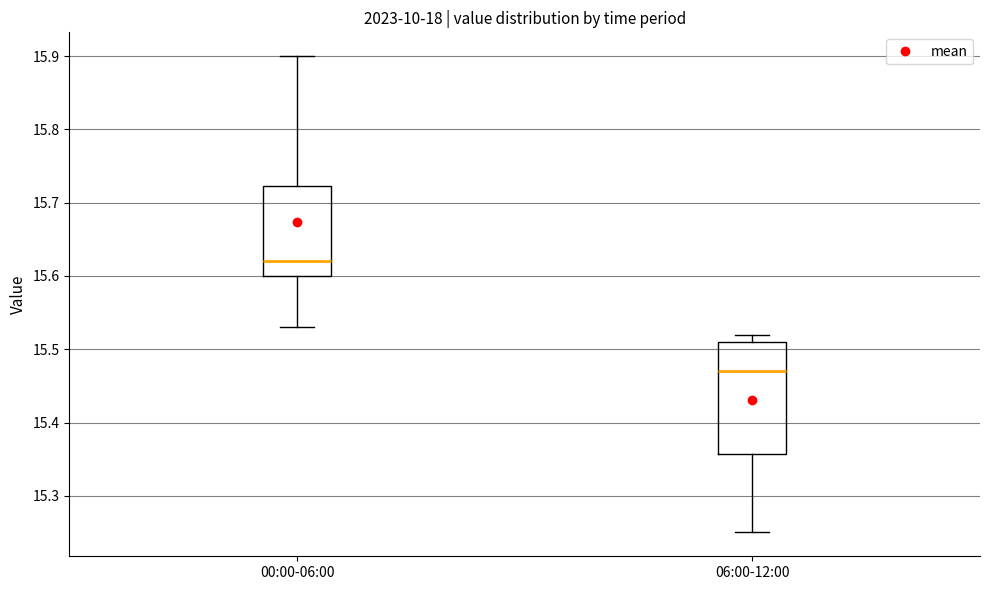

Reading left to right, transcribe this box plot: for each box, give where its median line is, the range the box spans, and where its two whiskers end, as read against the y-axis. The values are not printed on the chart, so give them approximately, as read against the axis.

00:00-06:00: median 15.62, box 15.60 to 15.72, whiskers 15.53 to 15.90
06:00-12:00: median 15.47, box 15.36 to 15.51, whiskers 15.25 to 15.52